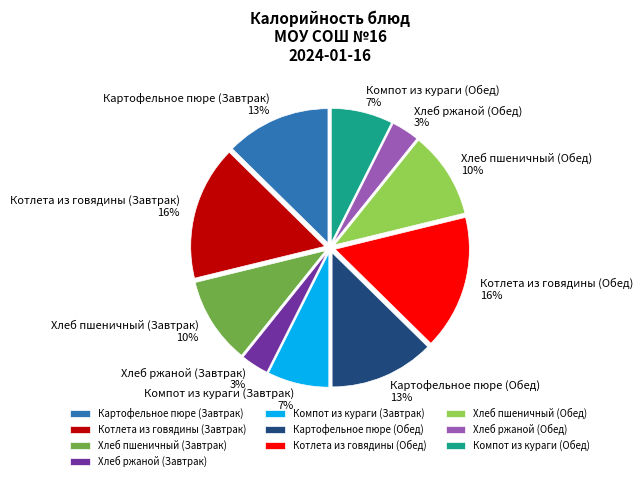

How many segments does this pie chart have?

10